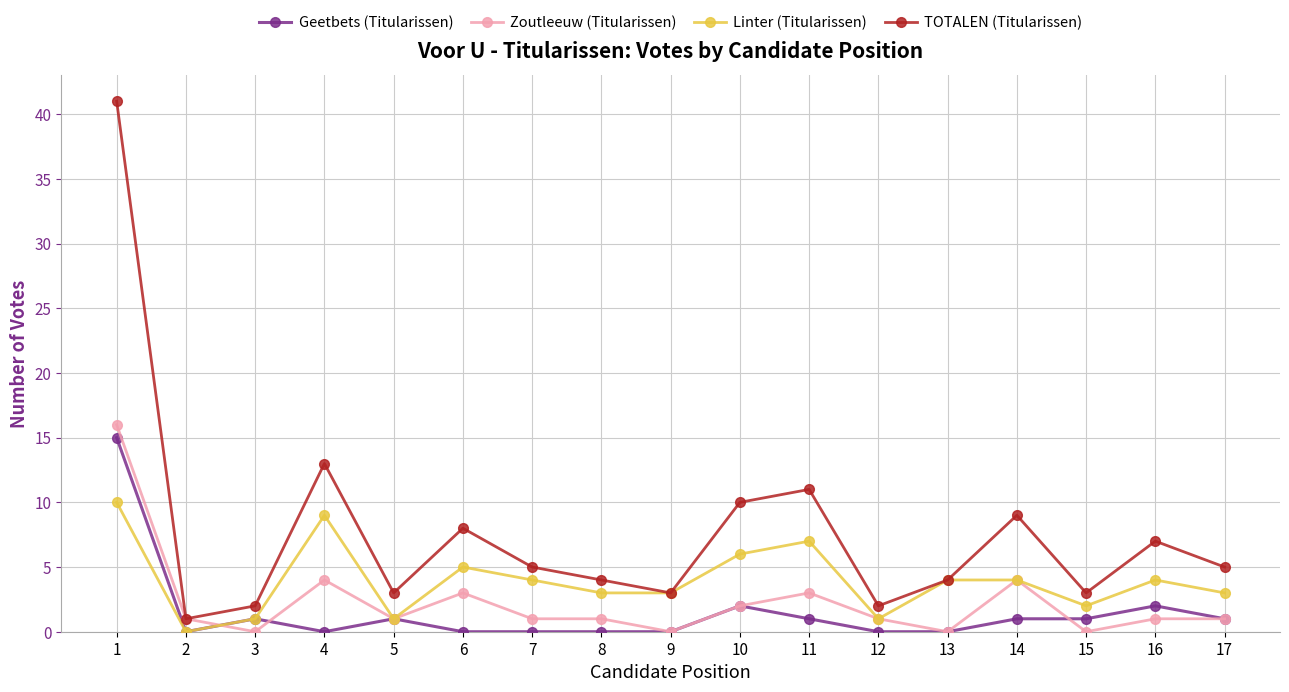

Rank the series at 6 from highest to lowest value.

TOTALEN (Titularissen), Linter (Titularissen), Zoutleeuw (Titularissen), Geetbets (Titularissen)